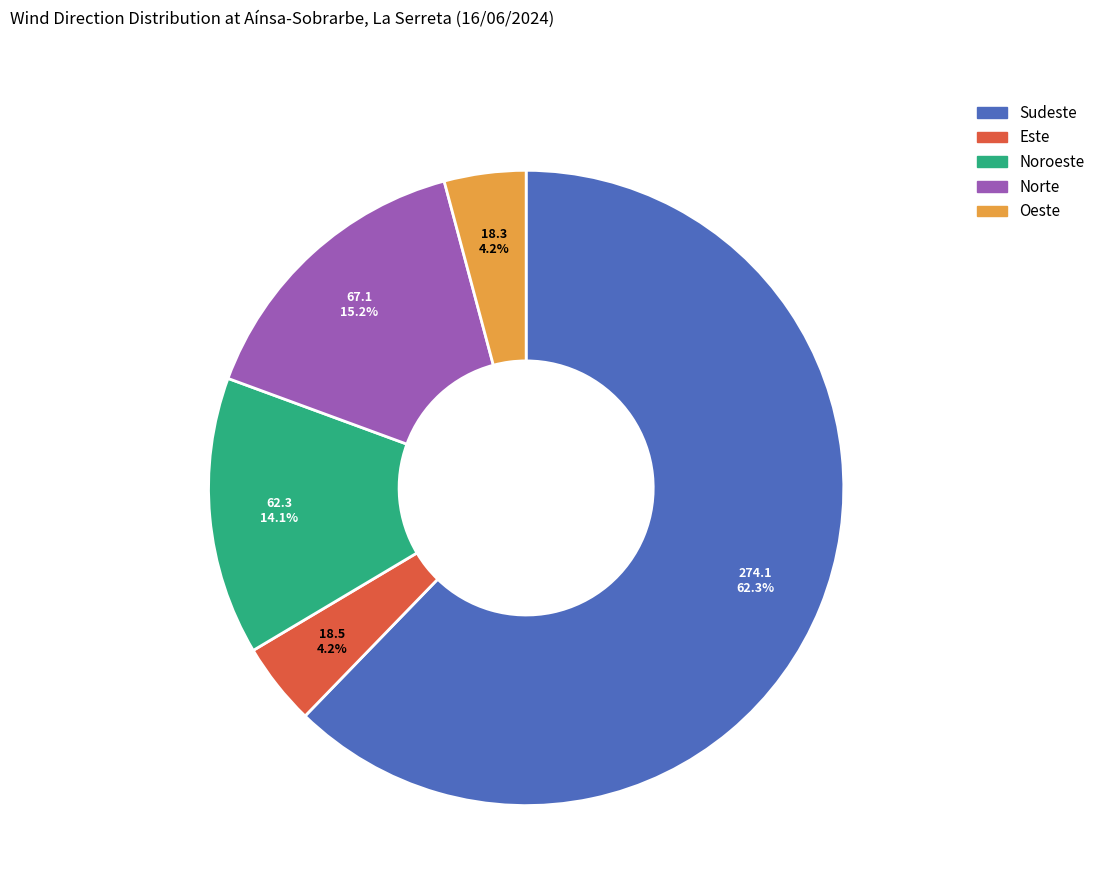

Is there a majority slice in this chart?

Yes